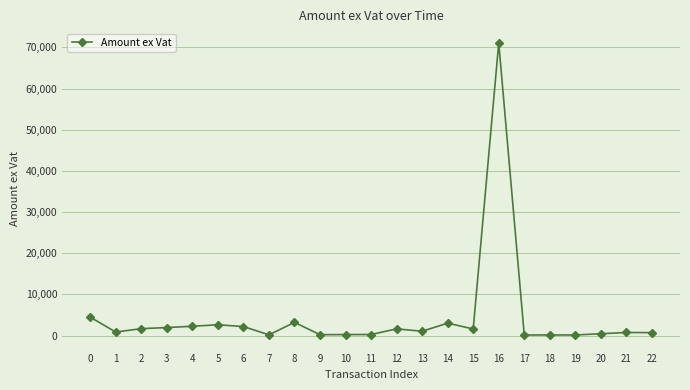

What is the ratio of the value at 16 to the value at 7?

387.2